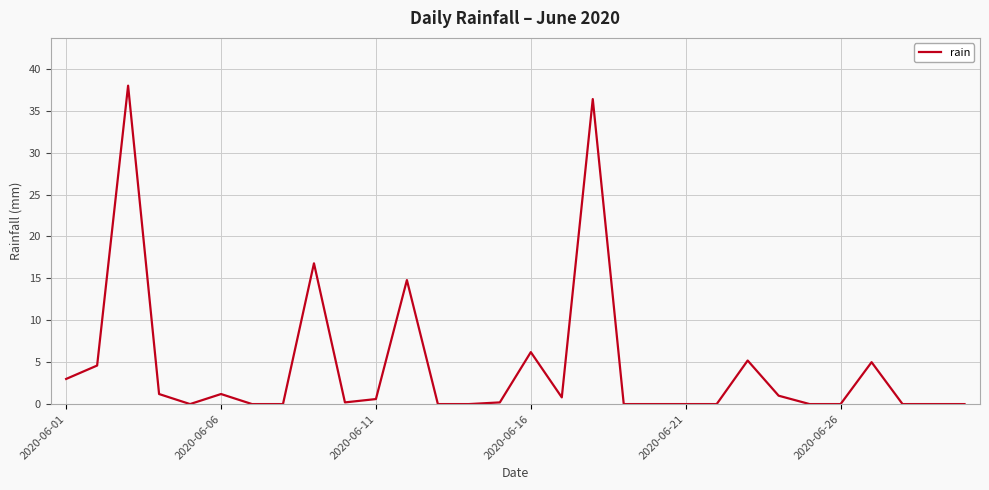

What is the maximum value shown in the chart?

38.0